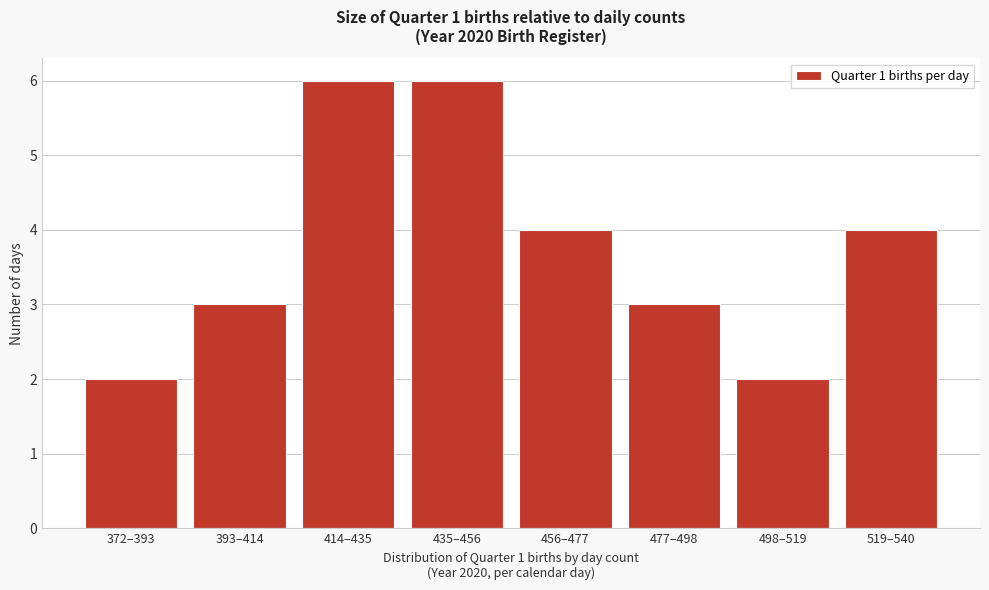

Reading right to left, what are all the values shown in this chart?

4	2	3	4	6	6	3	2